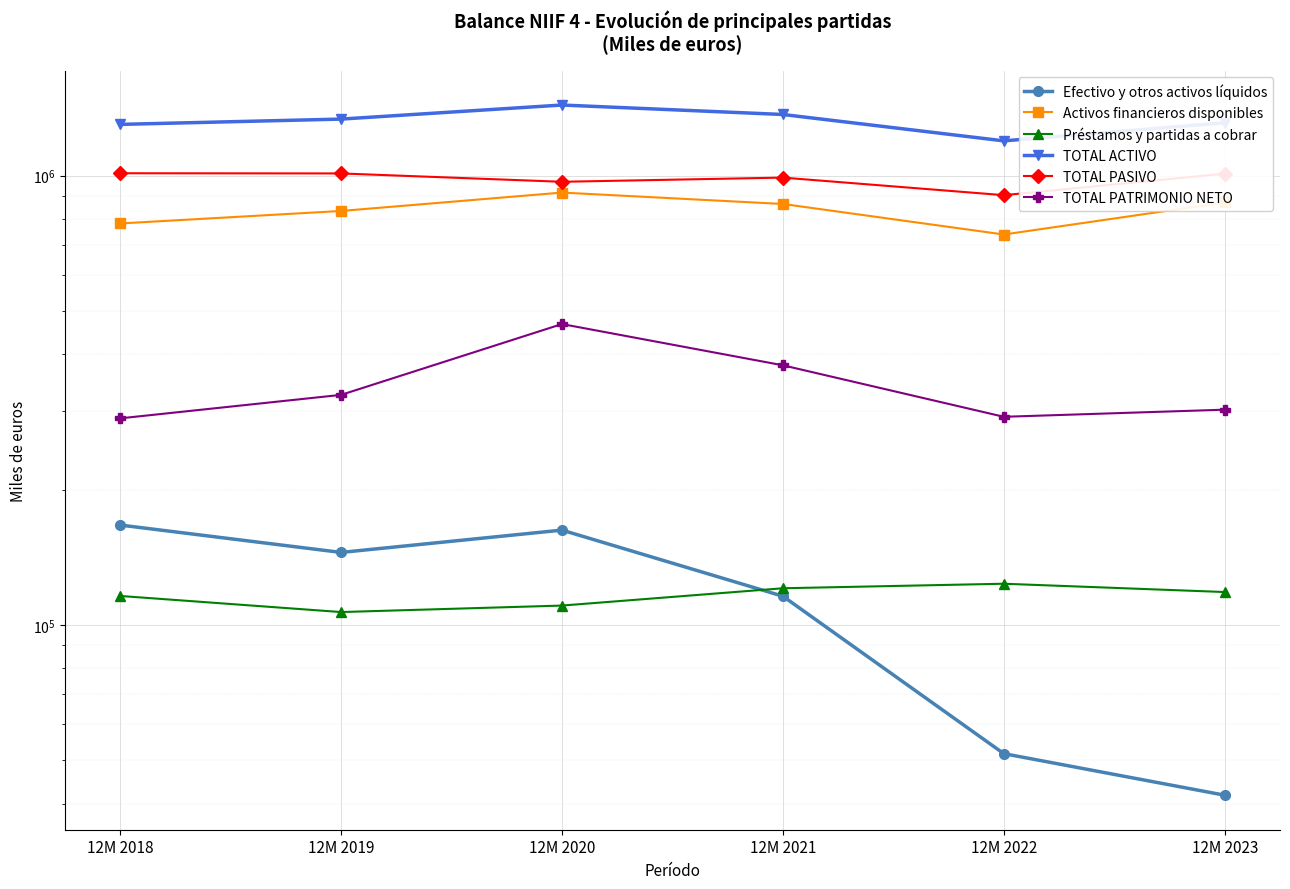

What is the value of the TOTAL PATRIMONIO NETO point at the 2nd from the left?

325060